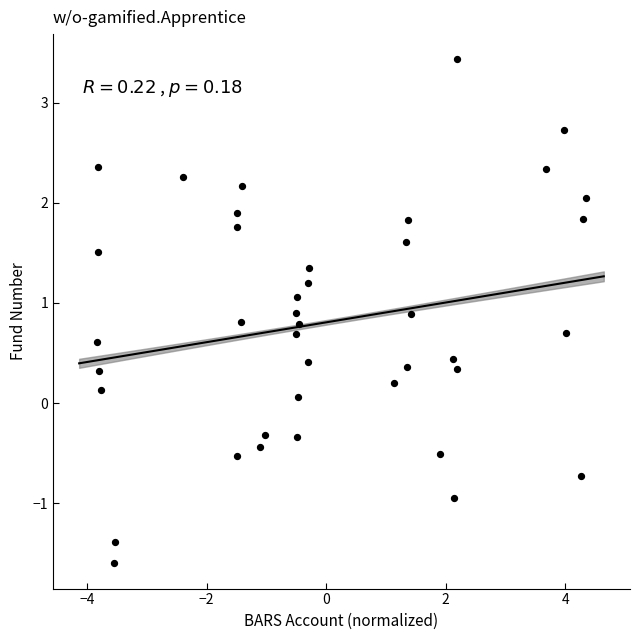

What is the range of X values (max minus min)?

8.2